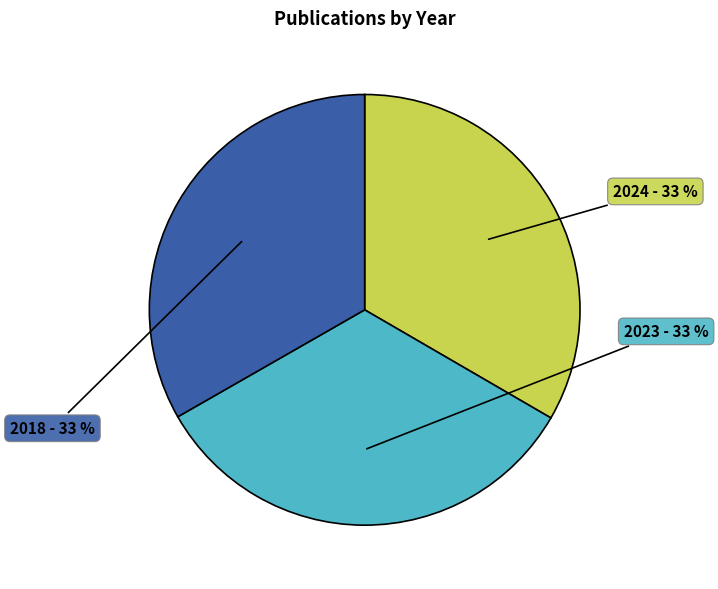

To the nearest percent, what portion does 2018 represent?

33%